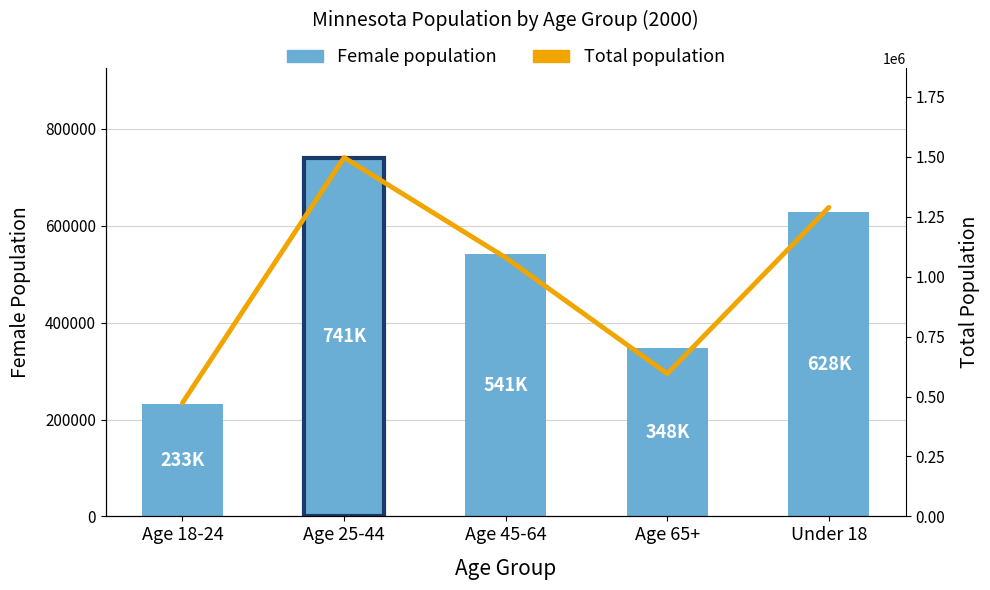

Reading left to right, list all the values displayed in this chart.

Female population: 232557	740841	541255	347949	627708
Total population: 473799	1496934	1079215	595366	1288961